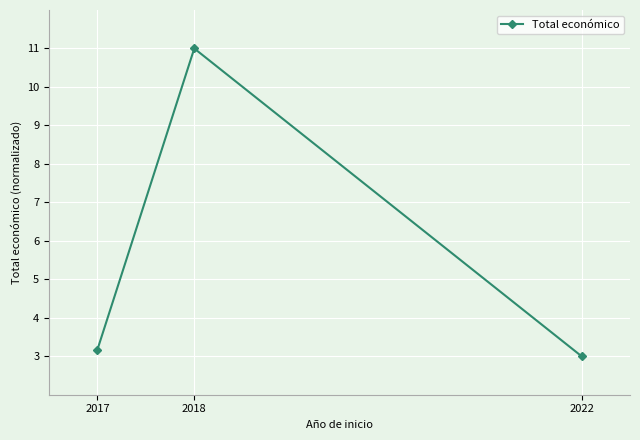

Which has a higher value, 2022 or 2018?

2018